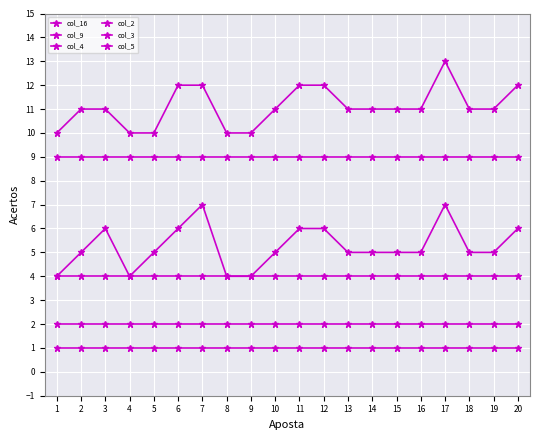

What is the difference between the maximum and minimum values in the col_16 series?

3